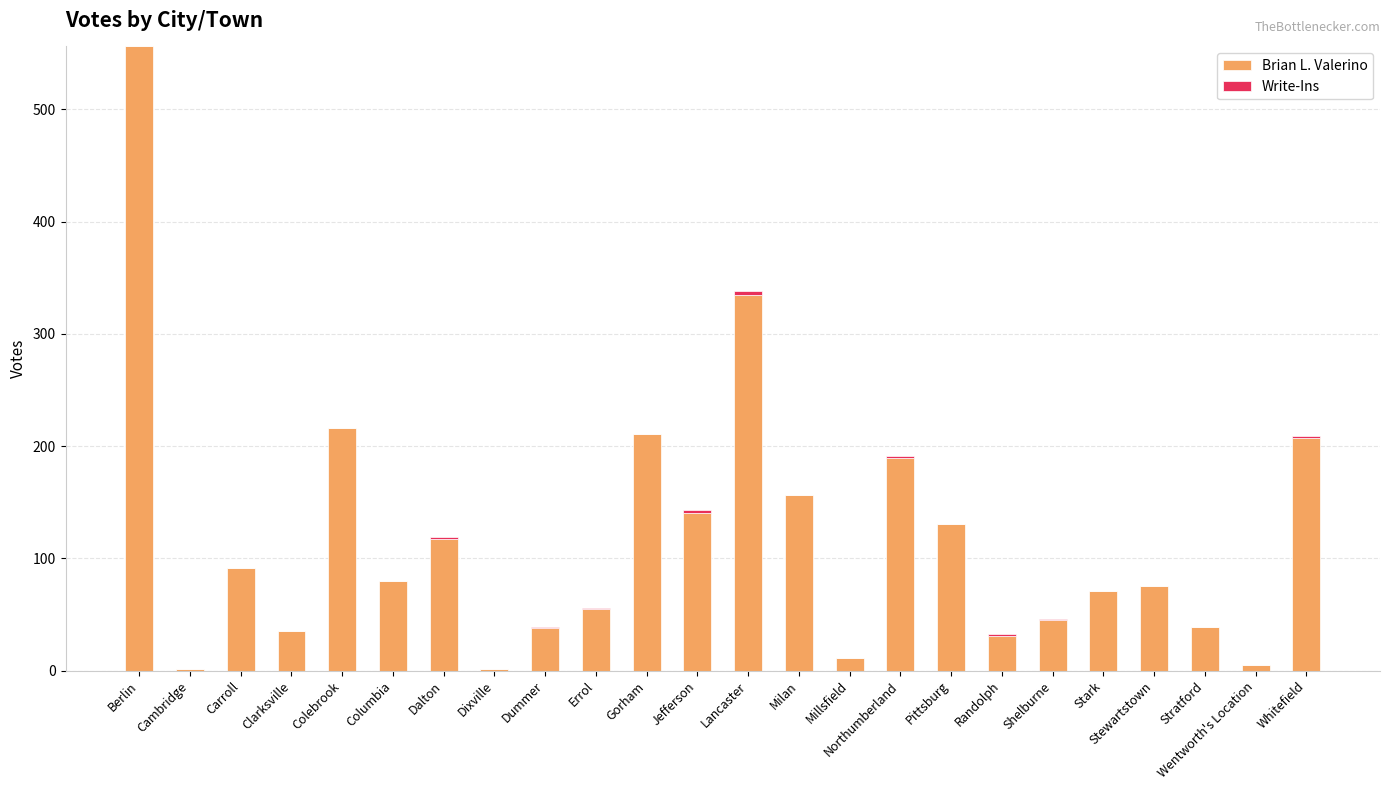

Where is Brian L. Valerino nearest to the value 278?

Lancaster